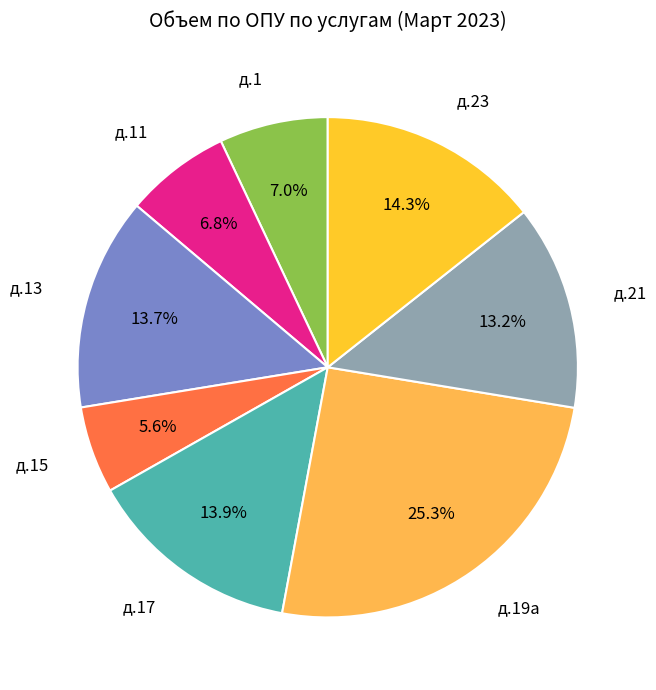

Does any single category account for the majority?

No